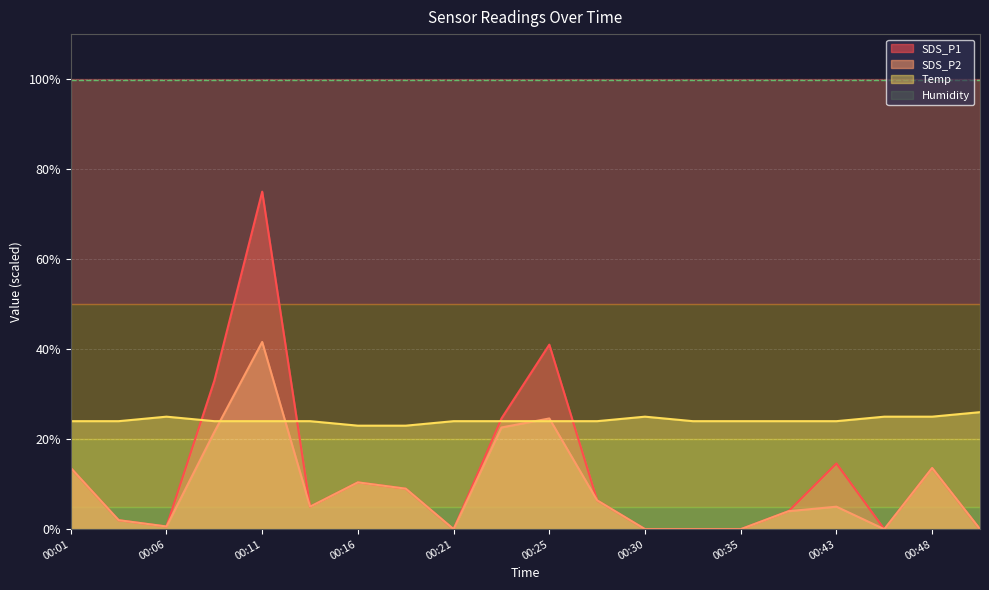

Count the Temp values in the range 24 to 25.

17